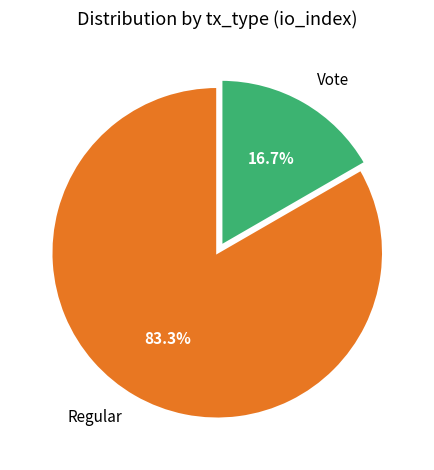

Which has a higher value, Vote or Regular?

Regular